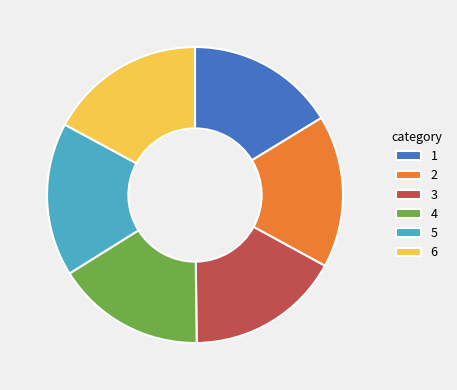

Does any single category account for the majority?

No